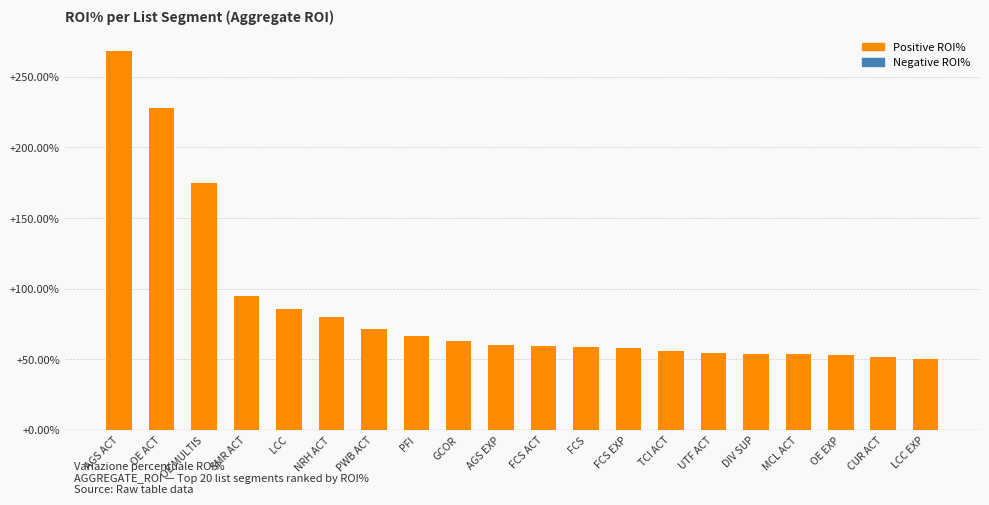

What is the change in value from PWB ACT to MCL ACT?

-17.7